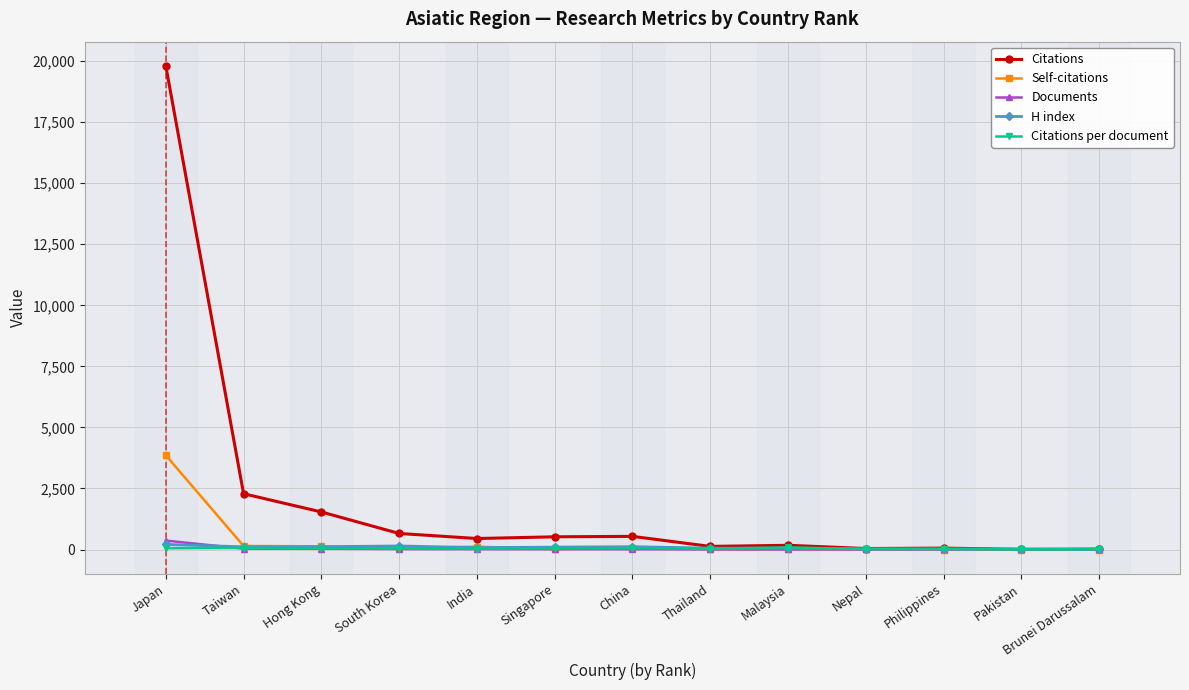

What are all the series names shown in the legend?

Citations, Self-citations, Documents, H index, Citations per document